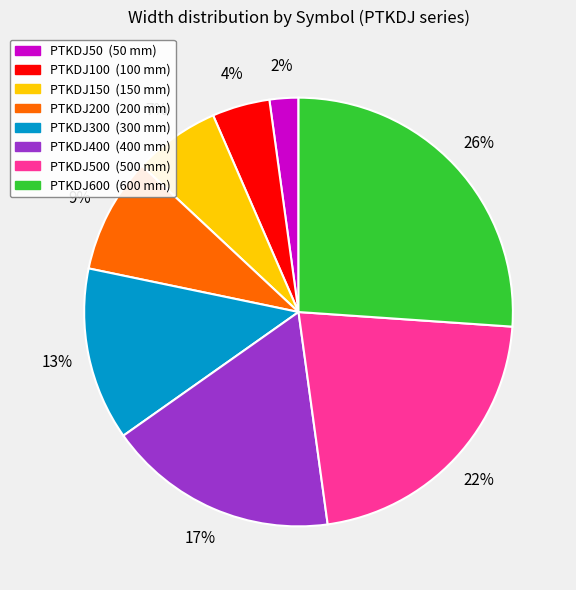

Is there any slice that represents more than half of the pie?

No